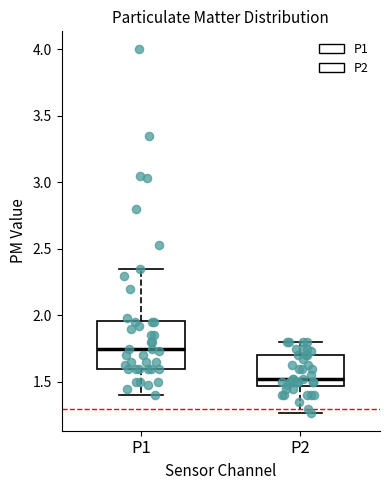

Comparing the boxes themselves (not the whiskers), which one is the tallest?

P1